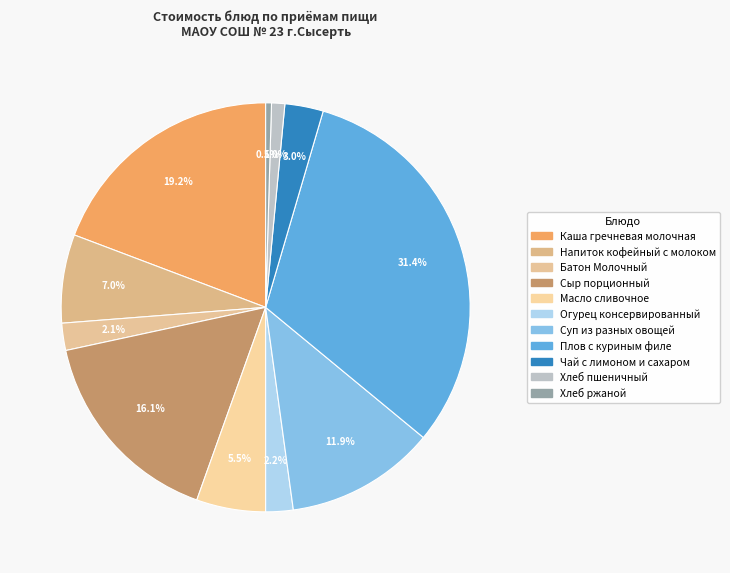

What percentage is the Плов с куриным филе slice, to the nearest percent?

31%